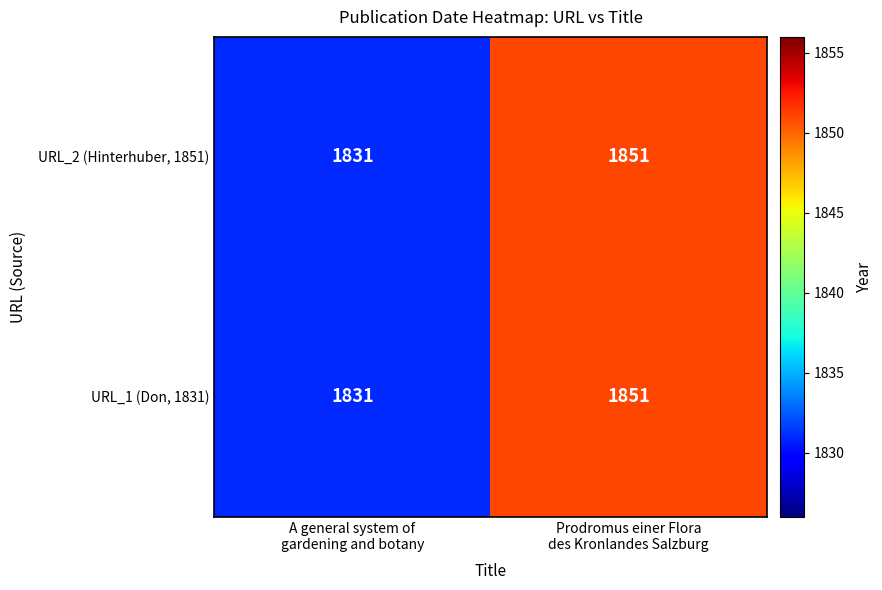

Count the number of data series in this chart.

2